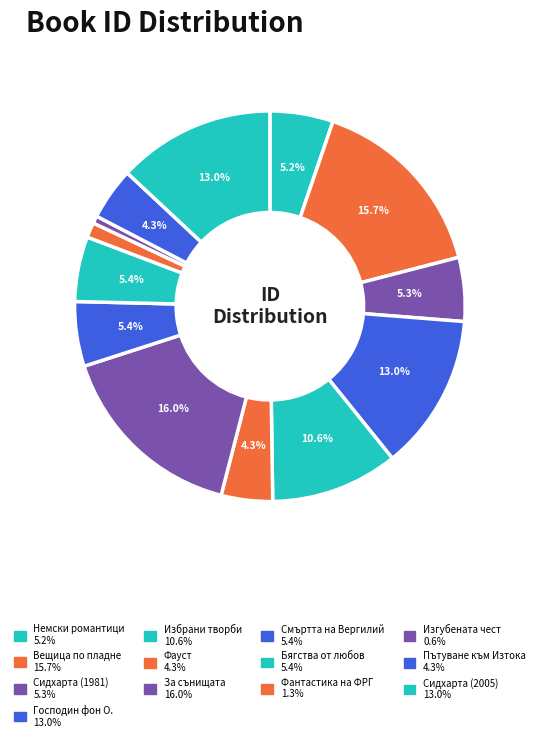

True or false: Пътуване към Изтока accounts for 4% of the total.

True